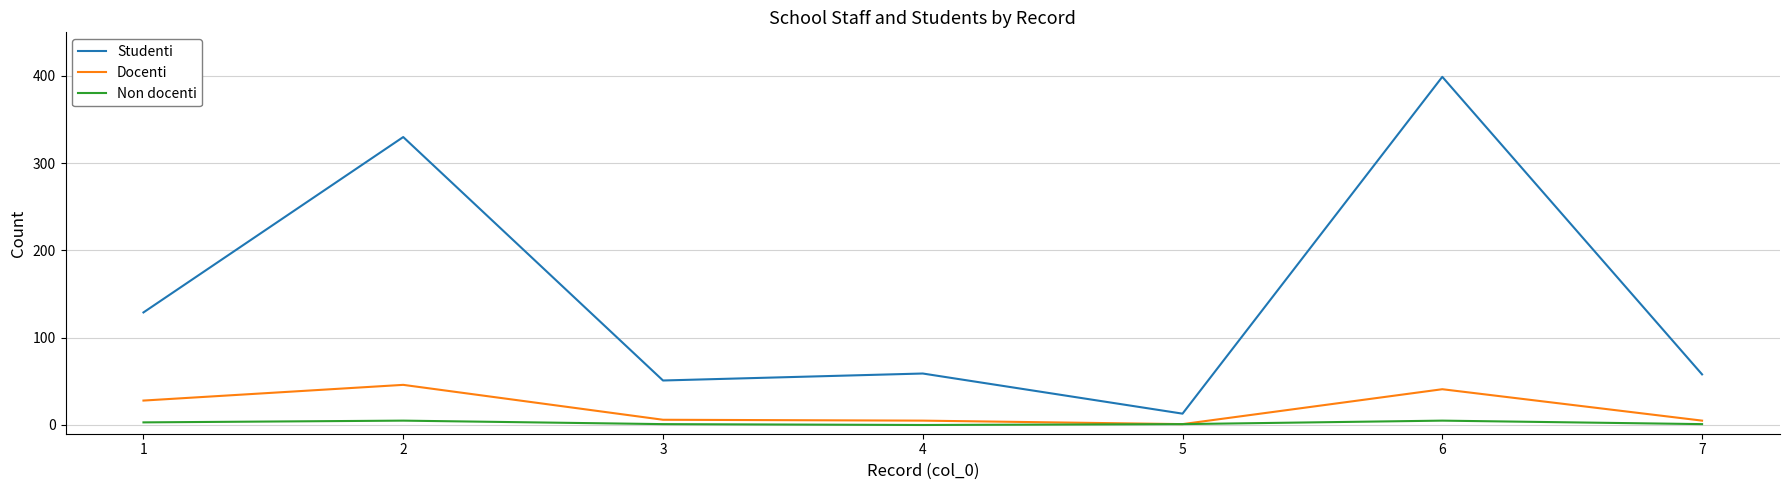

Which series has the largest total across all categories?

Studenti